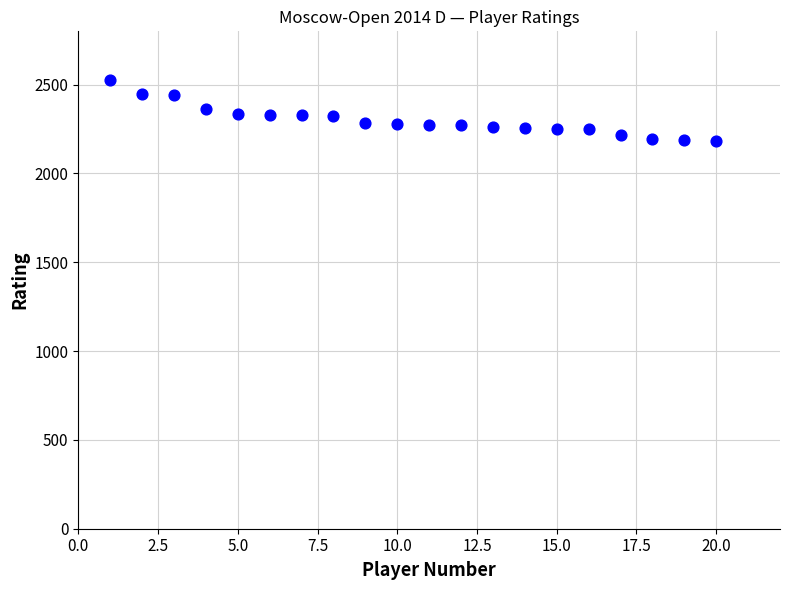

What is the range of Y values (max minus min)?

348